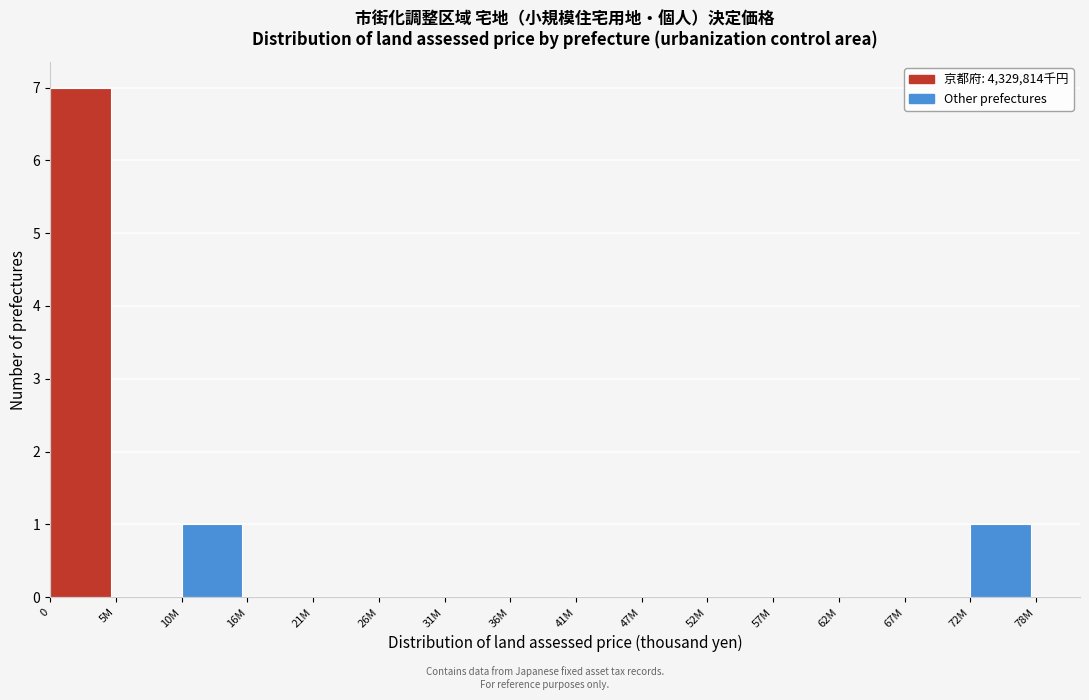

Reading right to left, what are all the values shown in this chart?

72M=1	67M=0	62M=0	57M=0	52M=0	47M=0	41M=0	36M=0	31M=0	26M=0	21M=0	16M=0	10M=1	5M=0	0=7